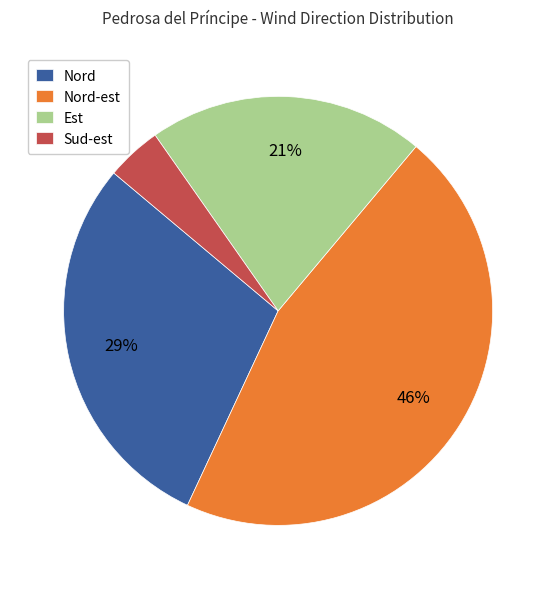

Approximately how many times larger is the value at Nord-est compared to Est?

2.2